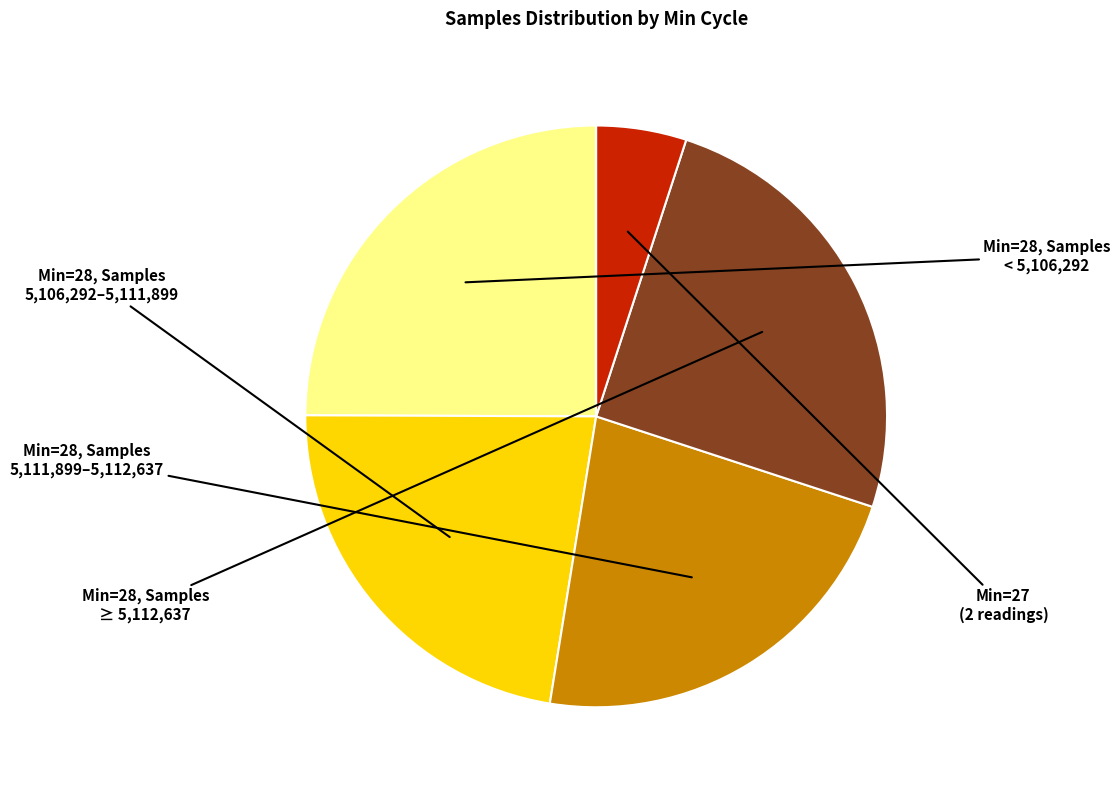

How many slices are in this pie chart?

5